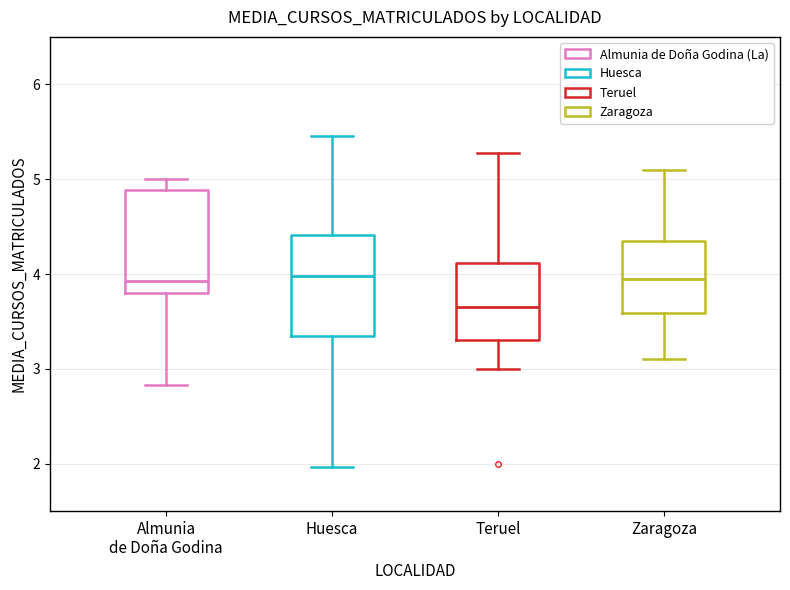

Reading left to right, transcribe this box plot: for each box, give where its median line is, the range the box spans, and where its two whiskers end, as read against the y-axis. The values are not printed on the chart, so give them approximately, as read against the axis.

Almunia de Doña Godina: median 3.9, box 3.8 to 4.9, whiskers 2.8 to 5.0
Huesca: median 4.0, box 3.3 to 4.4, whiskers 2.0 to 5.5
Teruel: median 3.7, box 3.3 to 4.1, whiskers 3.0 to 5.3
Zaragoza: median 4.0, box 3.6 to 4.4, whiskers 3.1 to 5.1